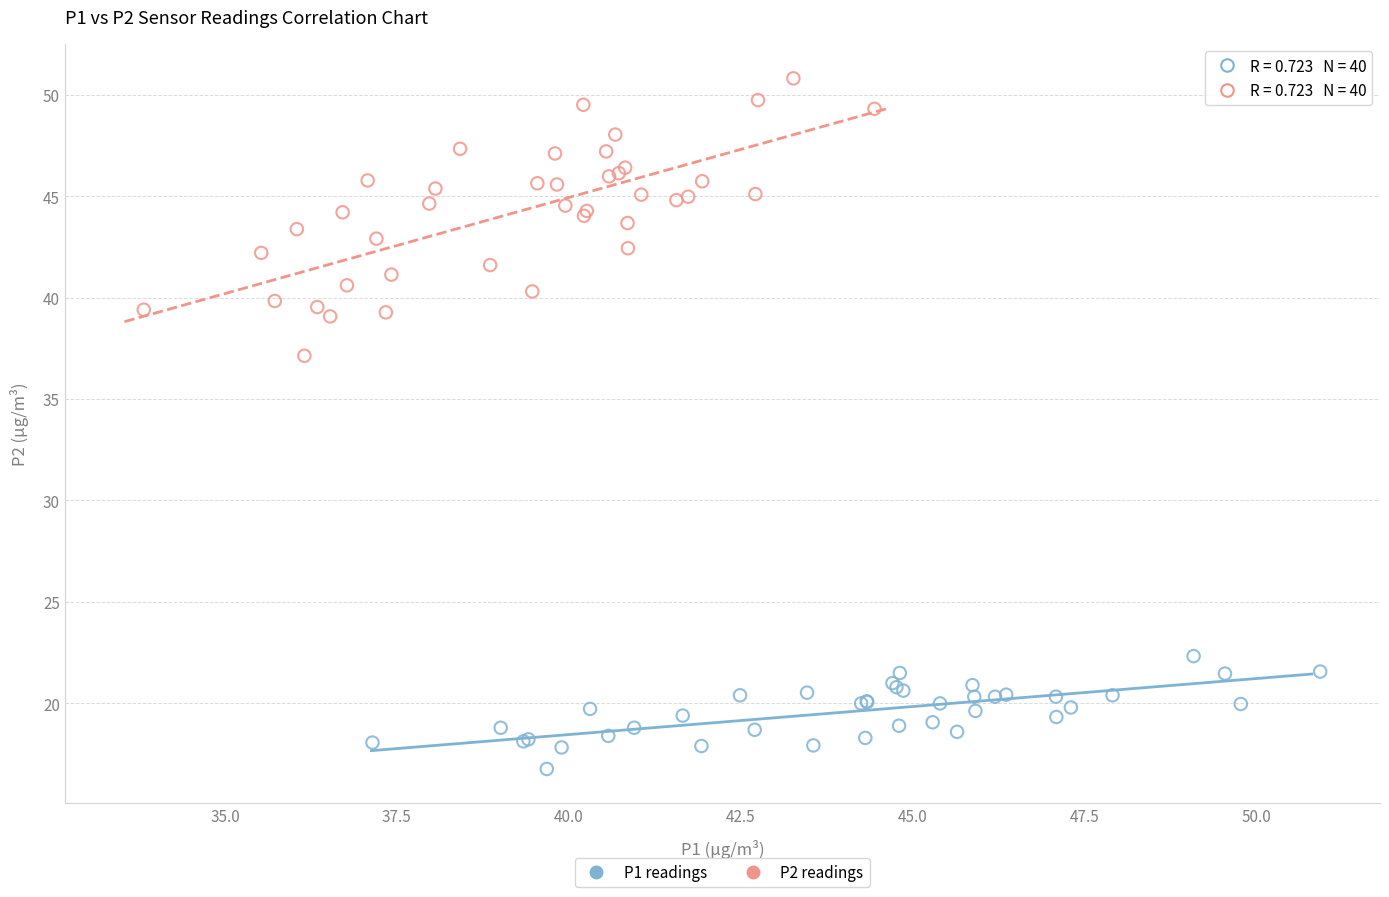

What are all the series names shown in the legend?

P1 readings, P2 readings